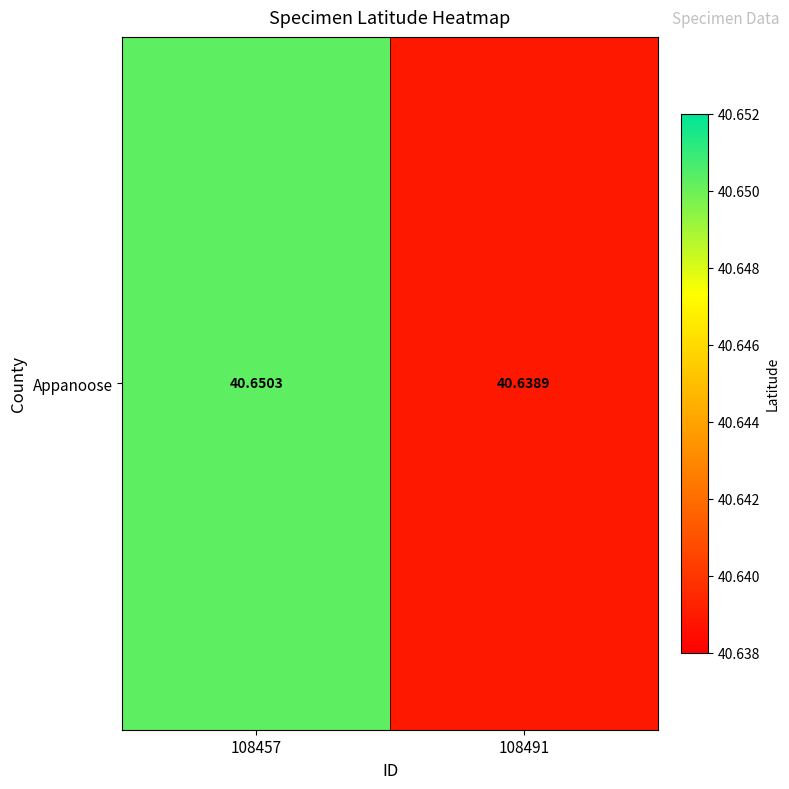

True or false: the data shows 23.9 at 108491.

False